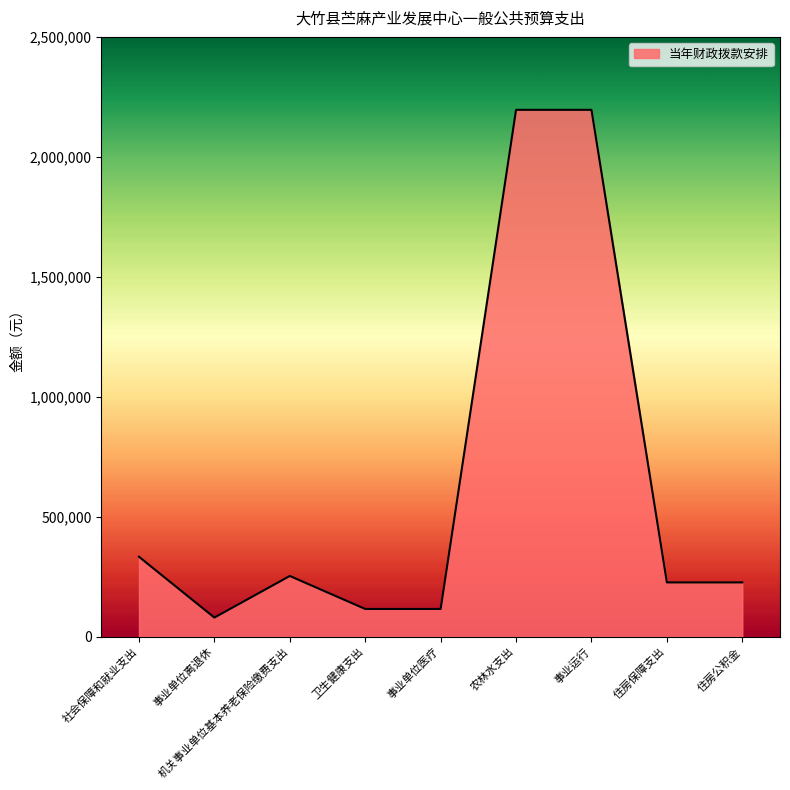

What is the difference between the maximum and minimum values?

2116027